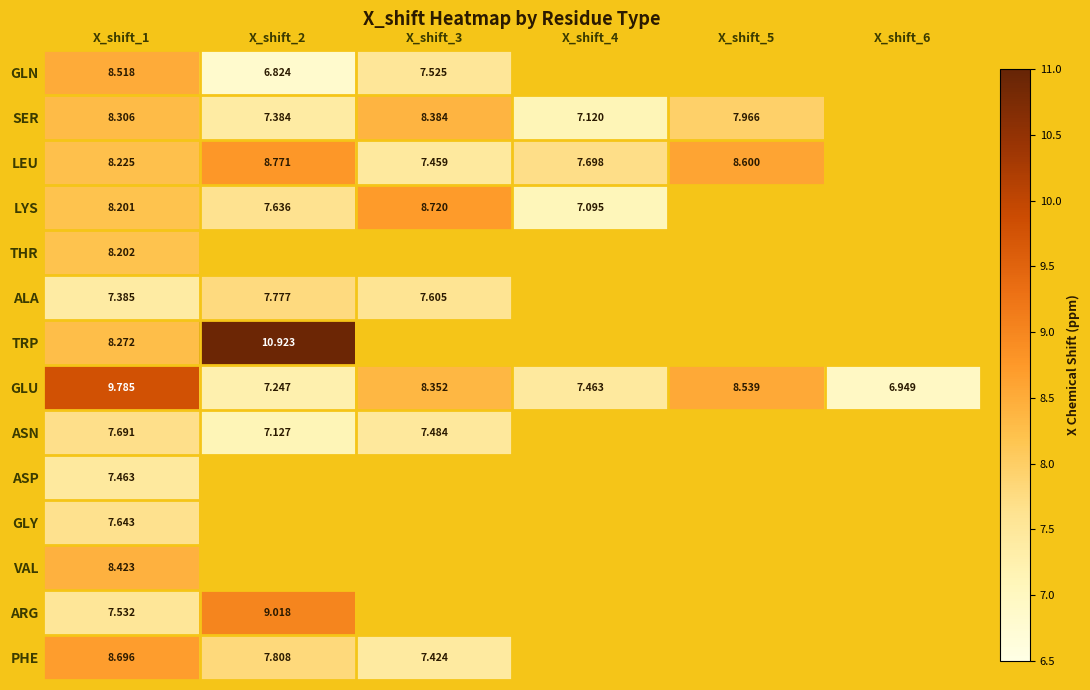

How many series are shown in this chart?

14